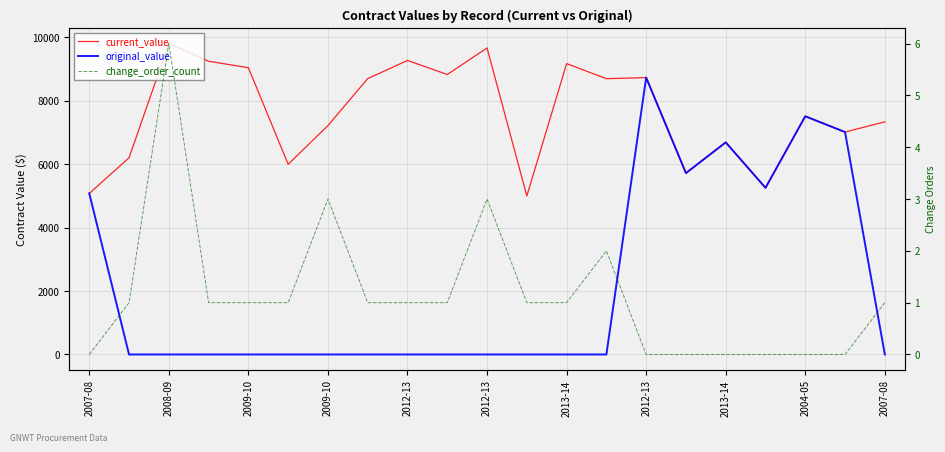

Is it true that current_value equals 7720.3 at 2007-08?

False